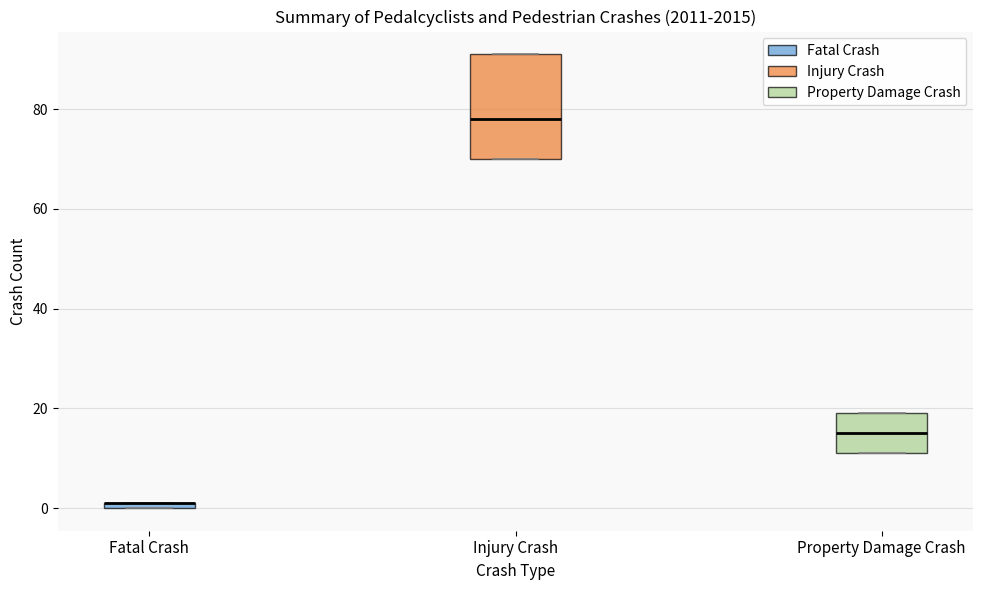

Which box is the tallest, from its lower edge to its upper edge?

Injury Crash